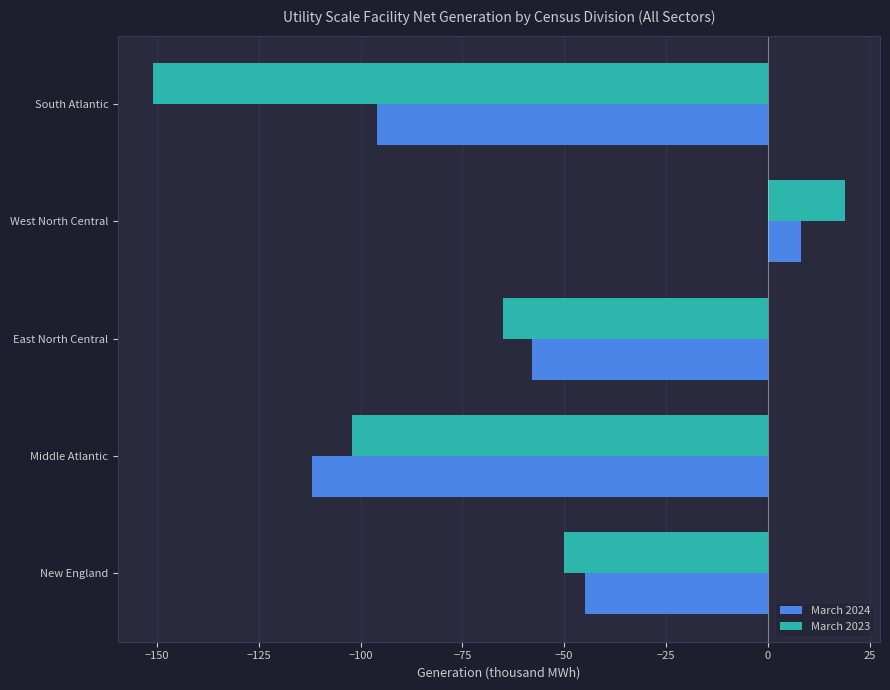

What is the difference between the March 2023 values at South Atlantic and New England?

101